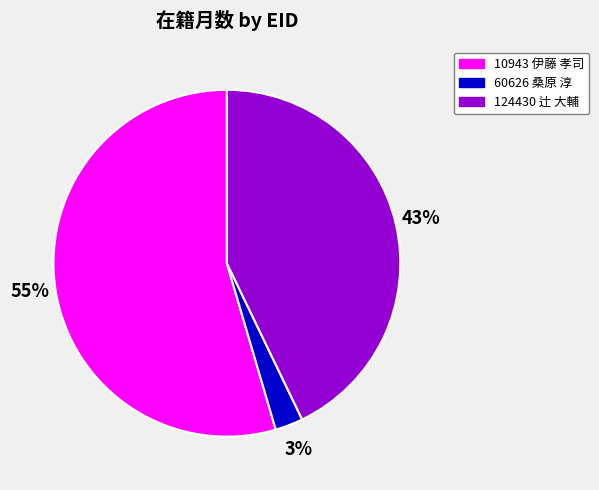

To the nearest percent, what portion does 60626 桑原 淳 represent?

3%